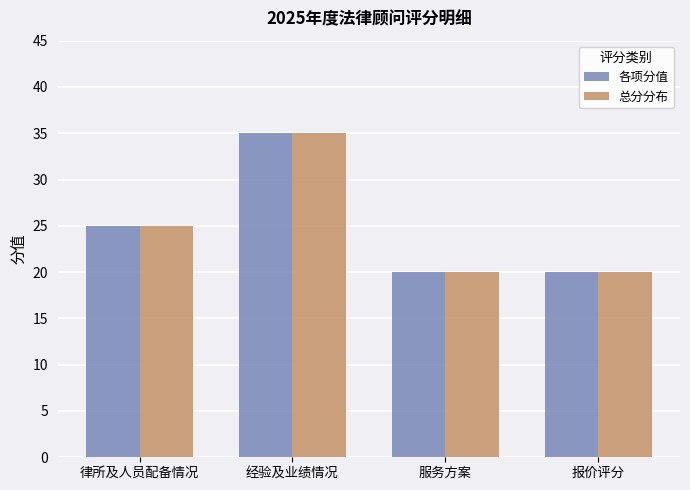

What is the value of the 总分分布 bar at the 4th from the left?

20